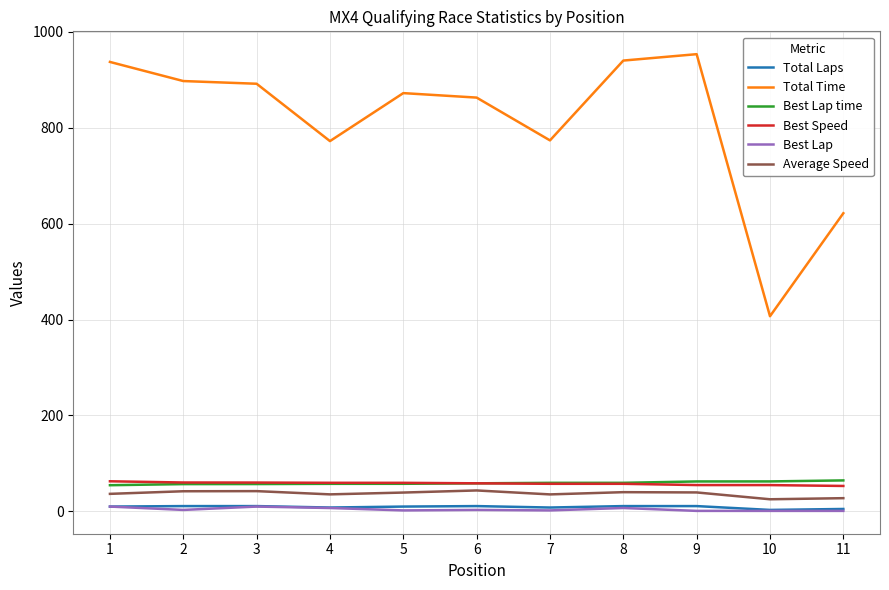

True or false: Total Laps and Best Speed cross at least once.

False